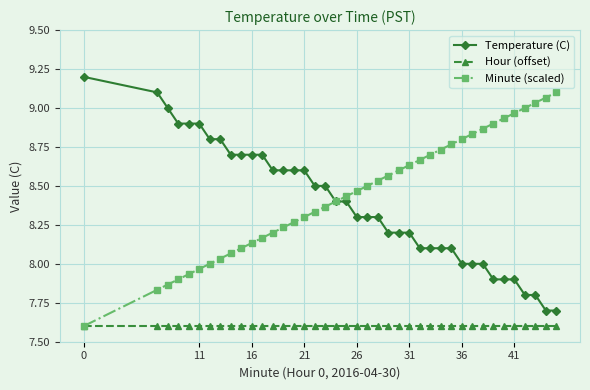

Count the number of categories in the chart.

40